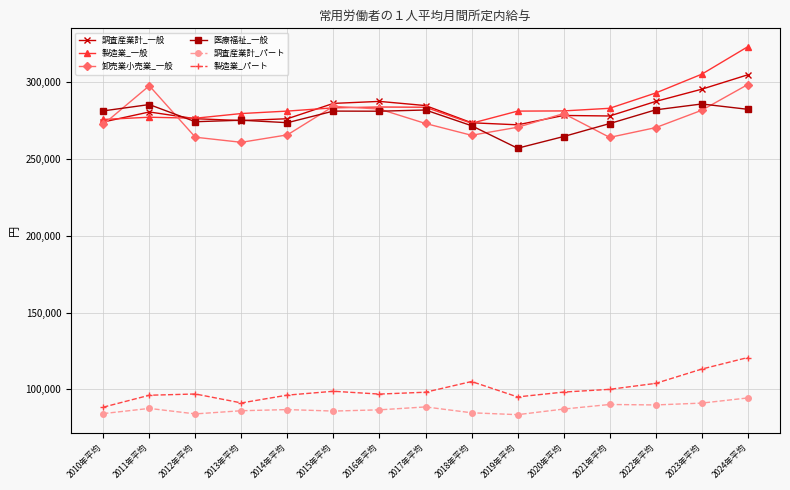

What is the maximum value for 卸売業小売業_一般?

298593